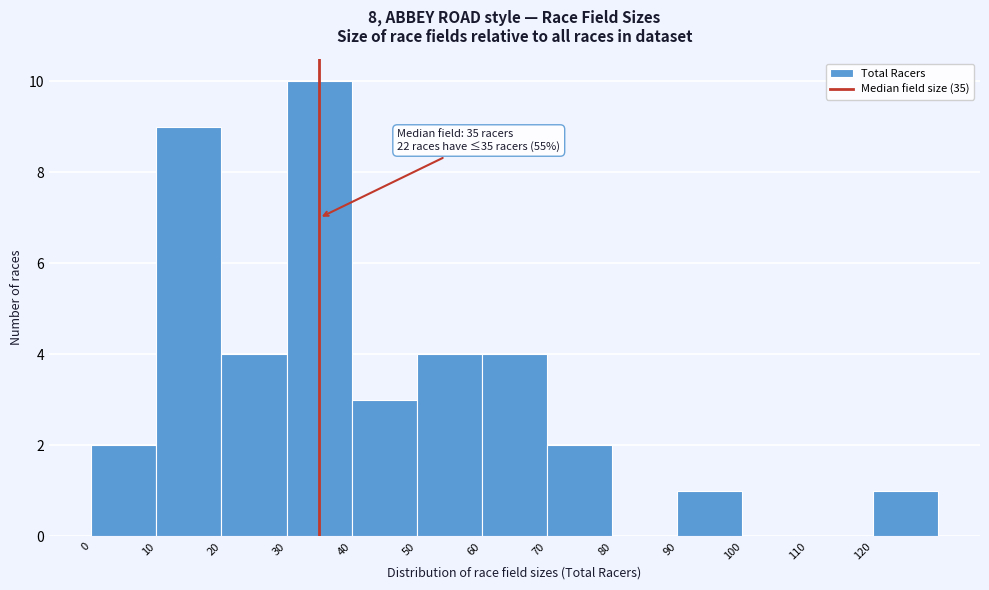

Over which range of the x-axis is the bar tallest?

30 to 40